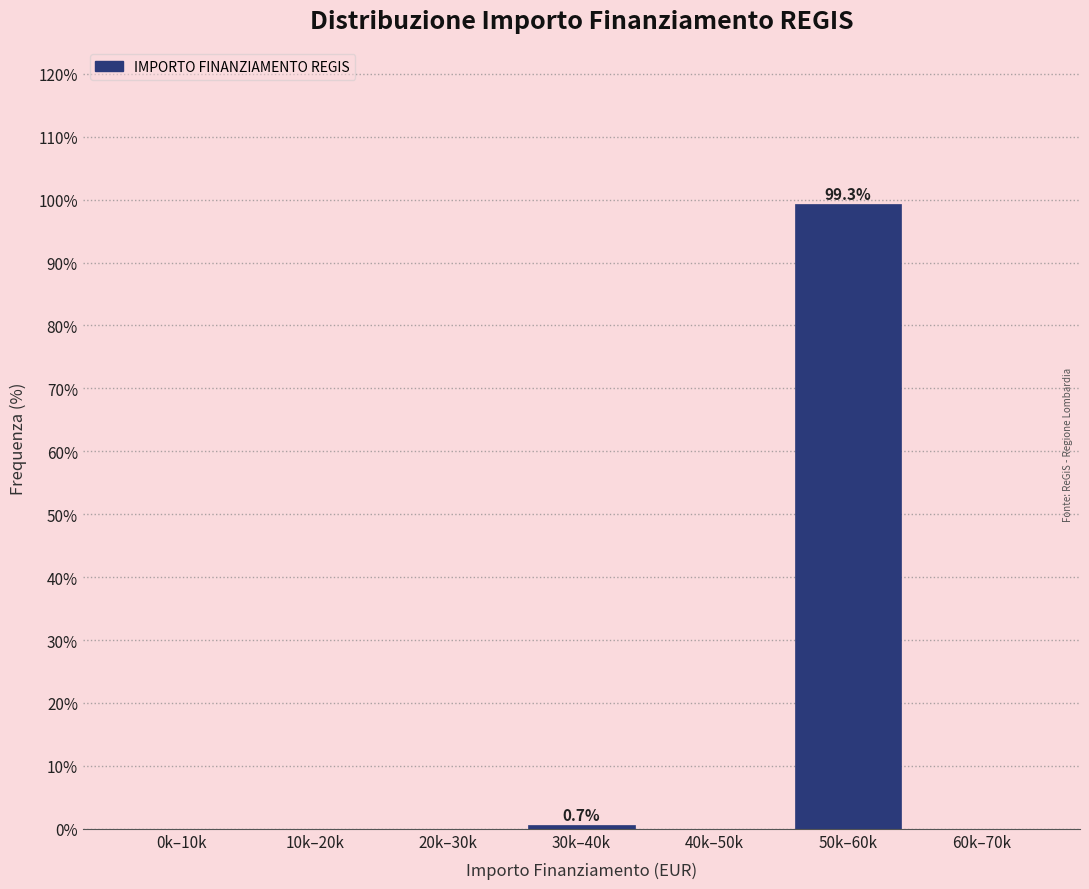

Reading left to right, list all the values displayed in this chart.

0k–10k=0.0	10k–20k=0.0	20k–30k=0.0	30k–40k=0.7	40k–50k=0.0	50k–60k=99.3	60k–70k=0.0